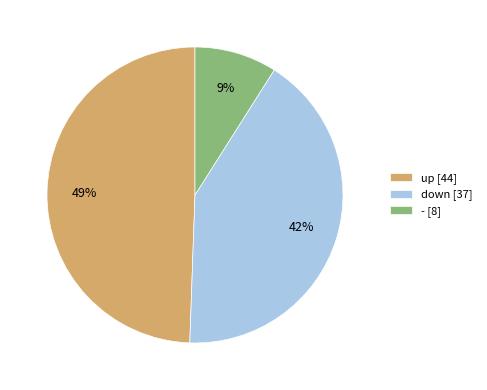

Which category has the biggest portion of the pie?

up